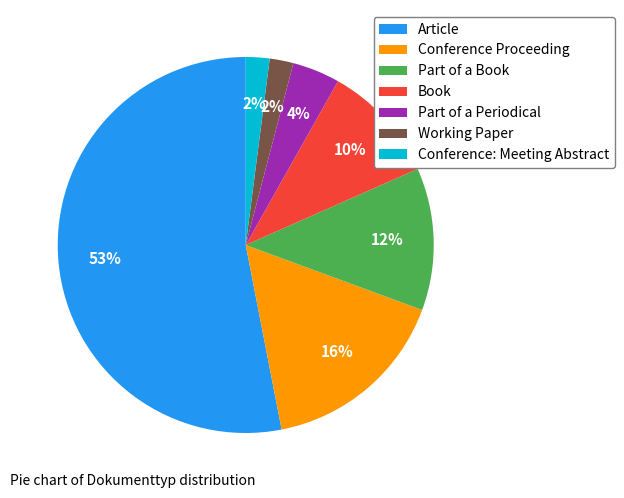

What is the largest slice in the pie chart?

Article